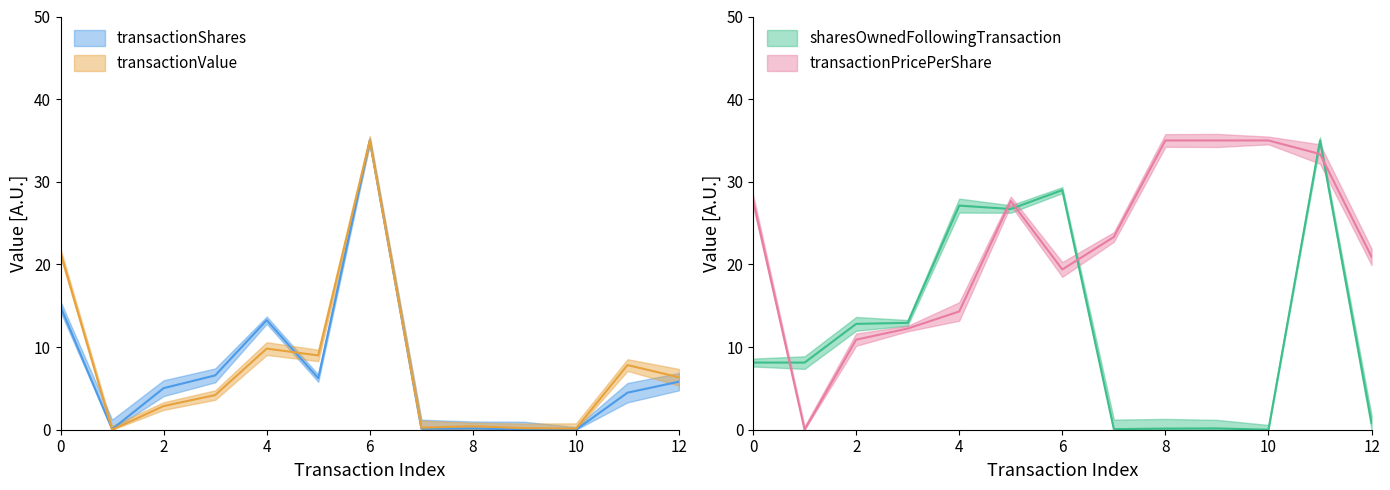

True or false: sharesOwnedFollowingTransaction has more than 1 interior local peaks.

True